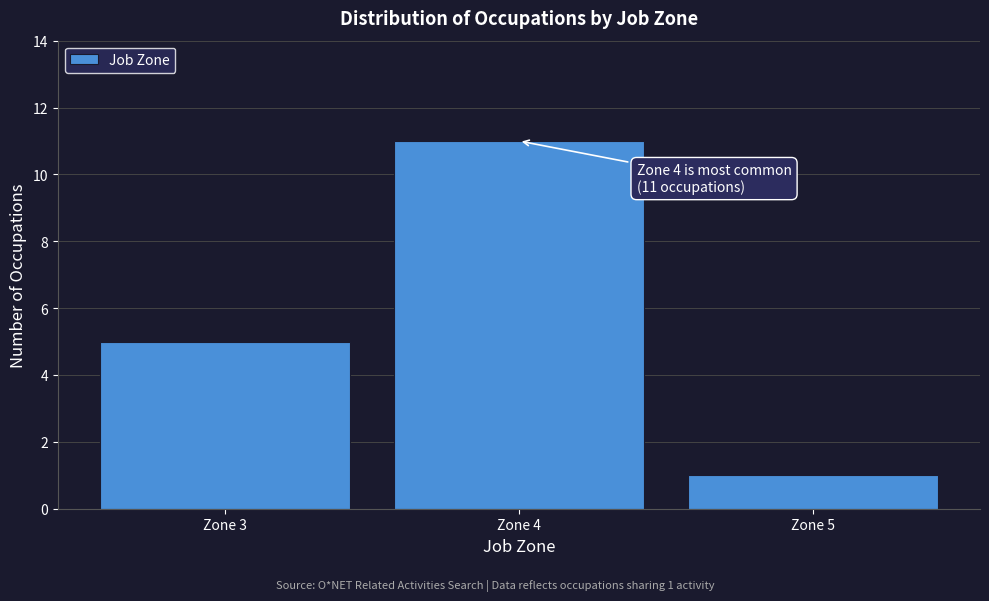

Over which range of the x-axis is the bar tallest?

3.5 to 4.5